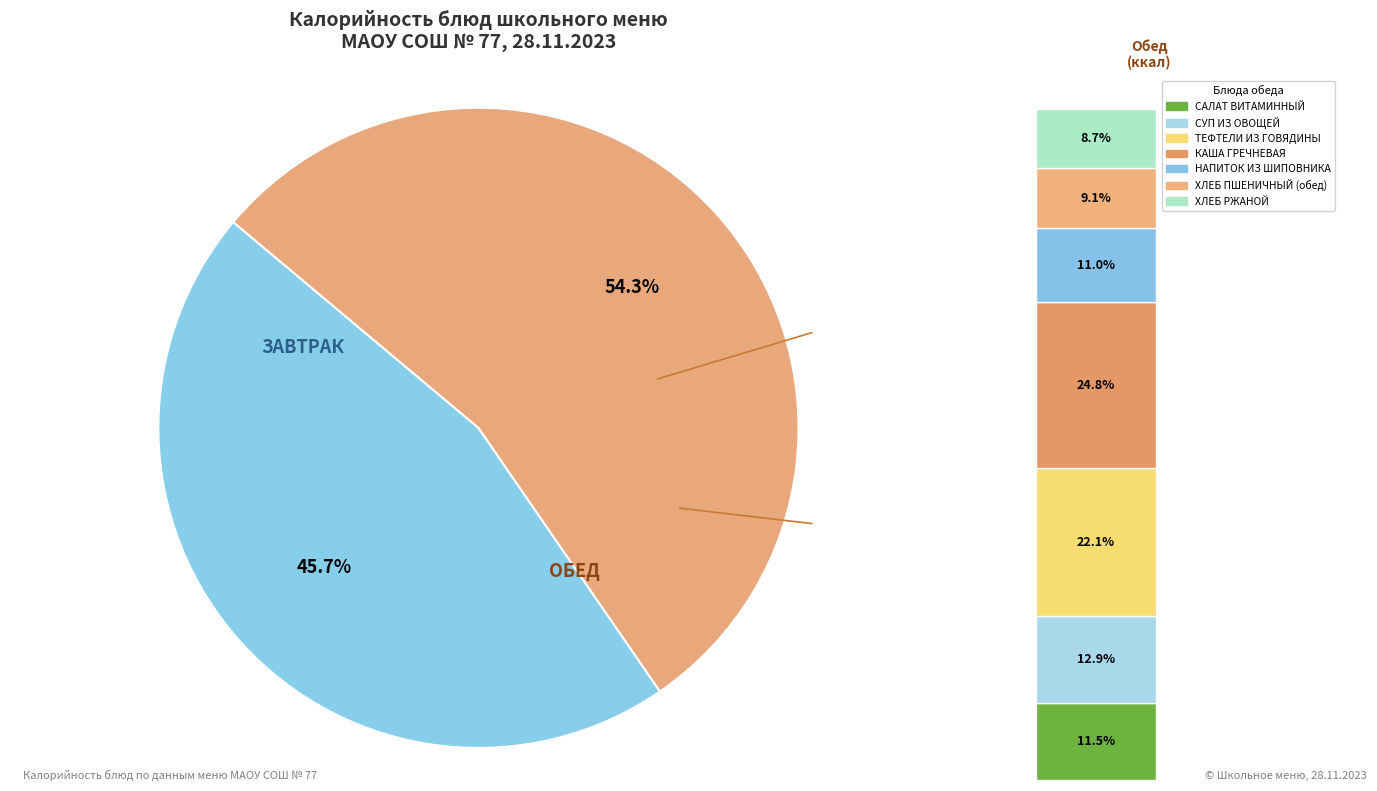

The РЫБНЫЕ ХЛЕБЦЫ ПАРОВЫЕ slice represents 3% of the pie. True or false?

False